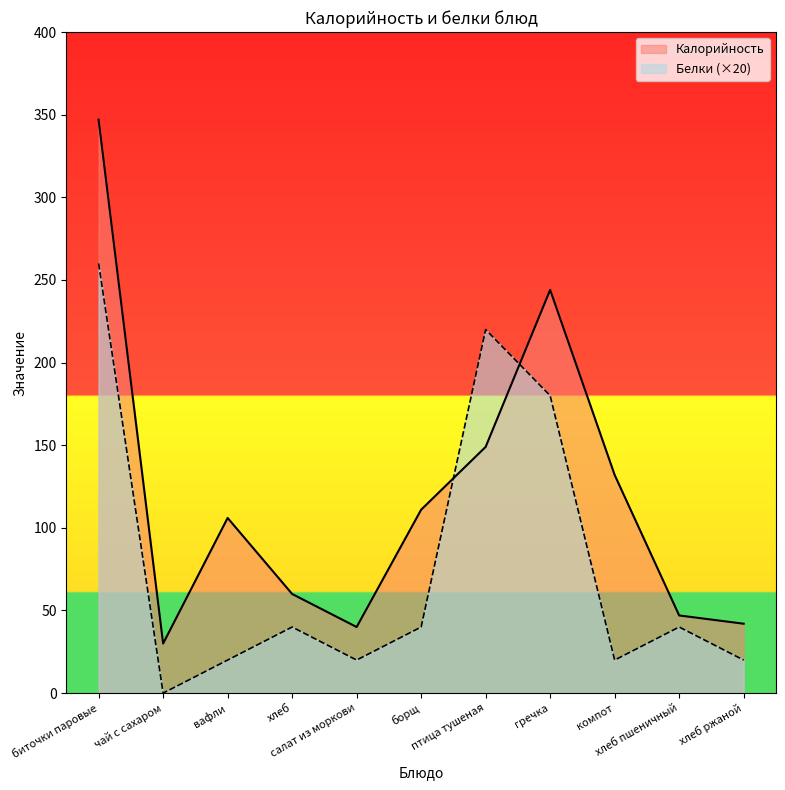

Which series has the largest range (max minus min)?

Калорийность